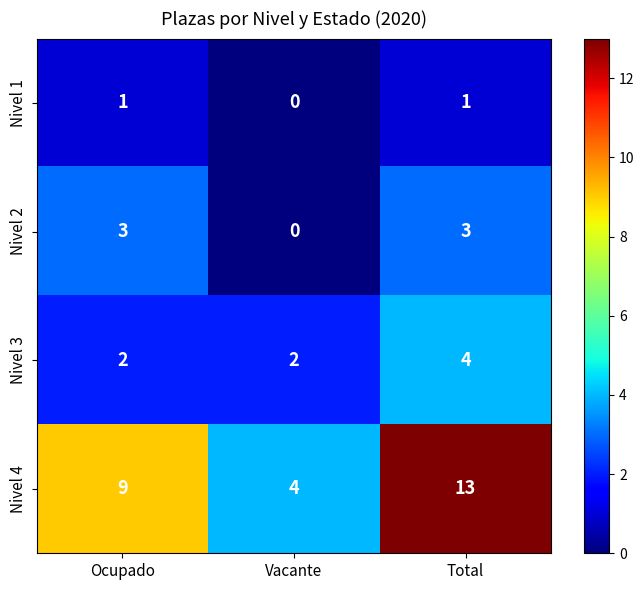

At which label is Nivel 2 closest to 1?

Vacante